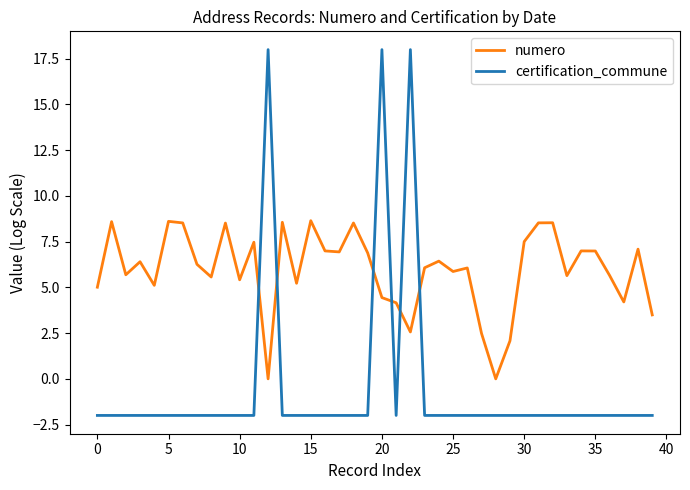

How many values in certification_commune are below zero?

37